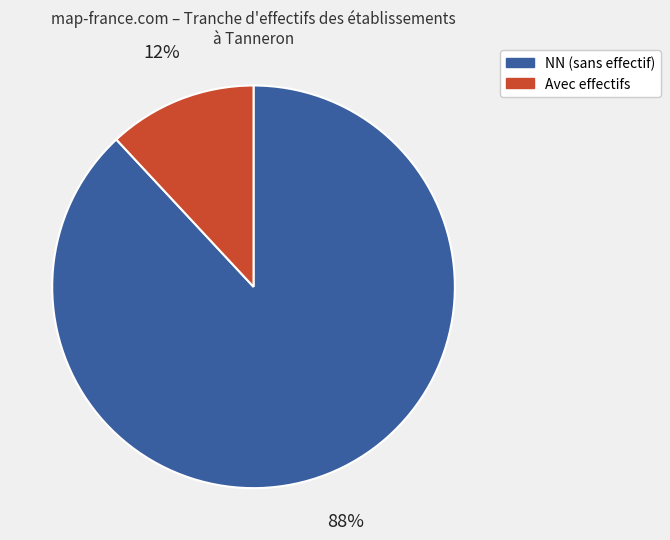

To the nearest percent, what is the difference between the largest and smallest slice percentages?

76%